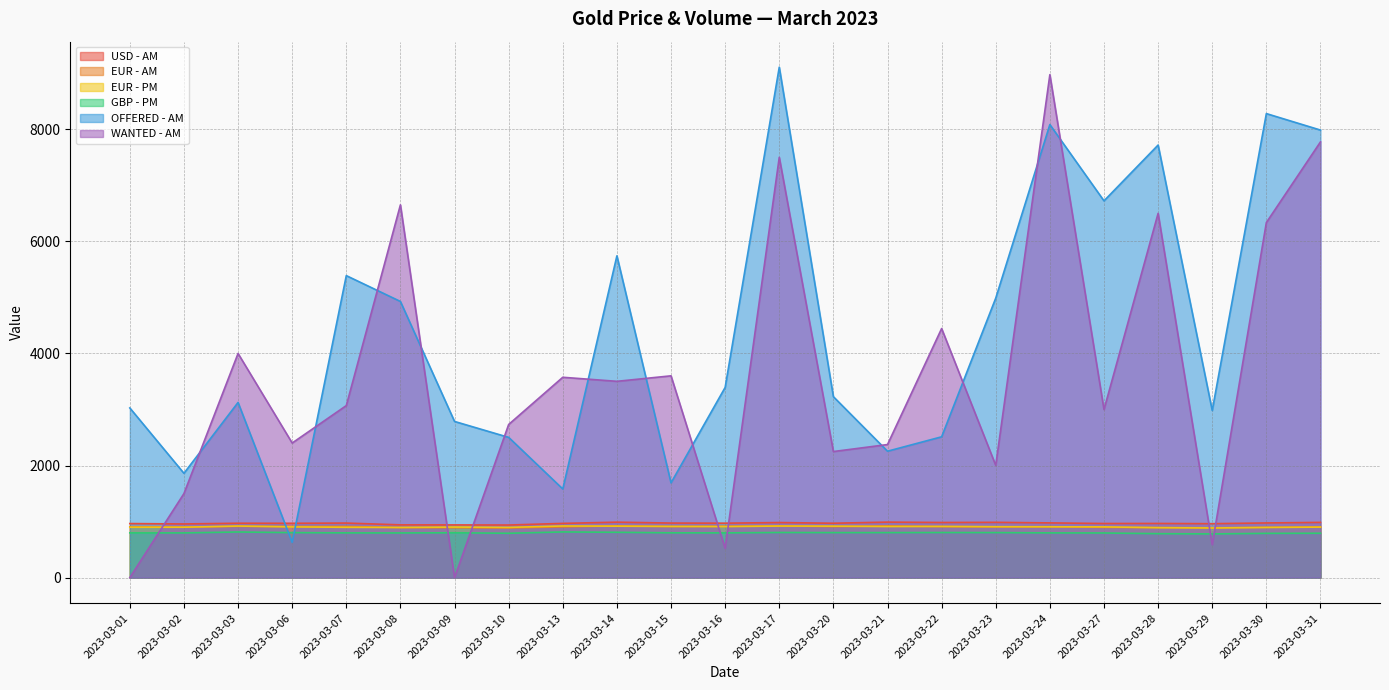

What is the maximum value shown in the chart?

9108.0